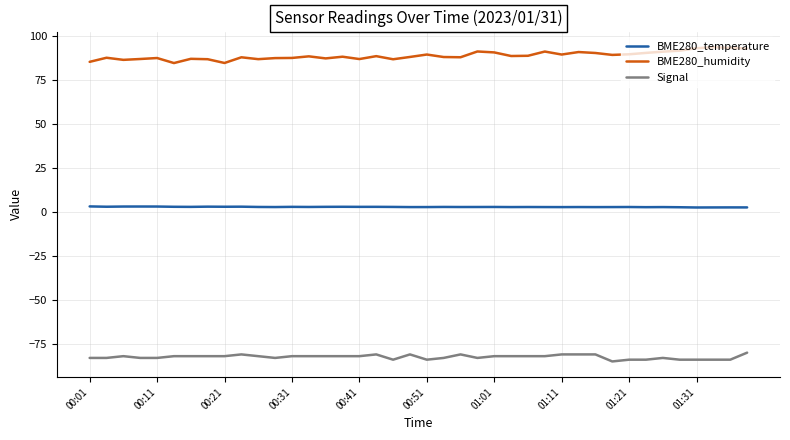

What is the maximum value shown in the chart?

93.8